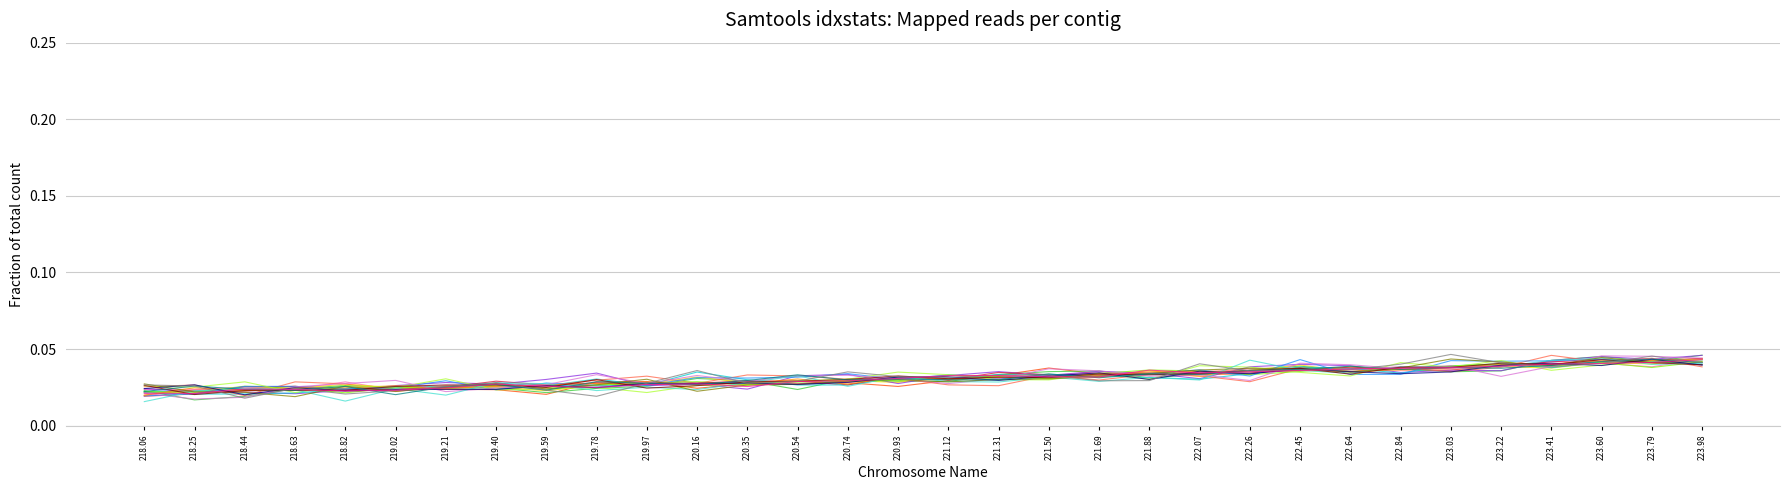

What is the total value across all series at 218.25?

0.5